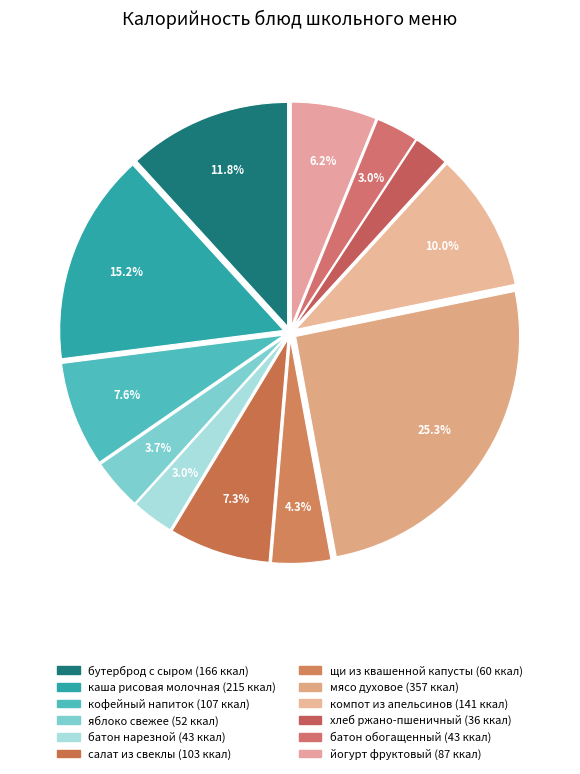

To the nearest percent, what is the average slice percentage?

8%